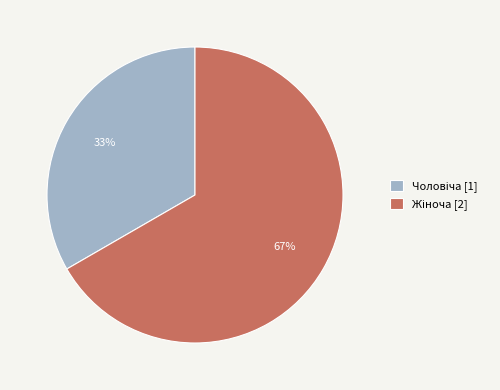

Is there any slice that represents more than half of the pie?

Yes